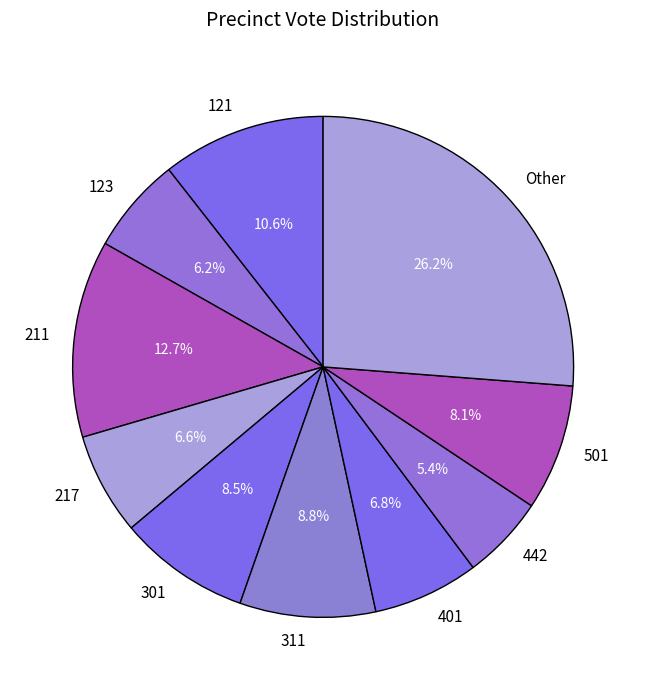

Which has a higher value, 442 or 501?

501